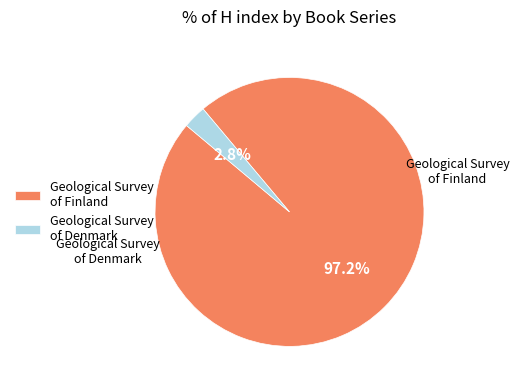

Rank the categories by value from lowest to highest.

Geological Survey of Denmark, Geological Survey of Finland